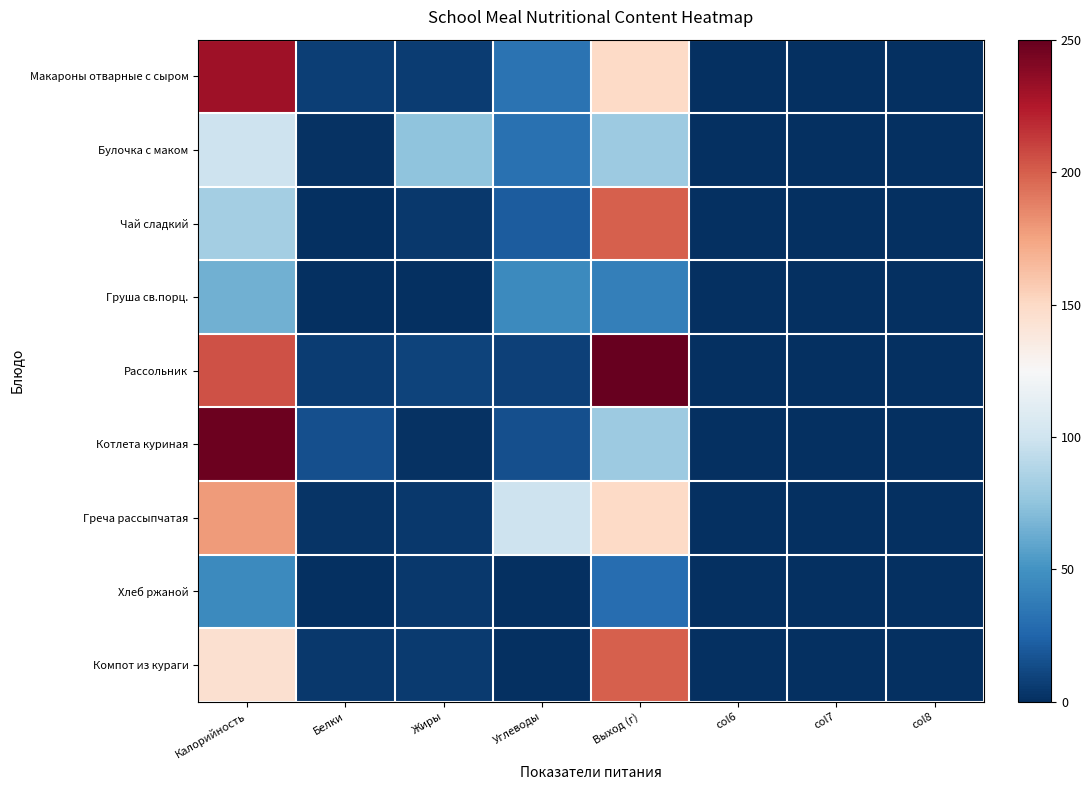

At which category is the sum across all series the highest?

Калорийность